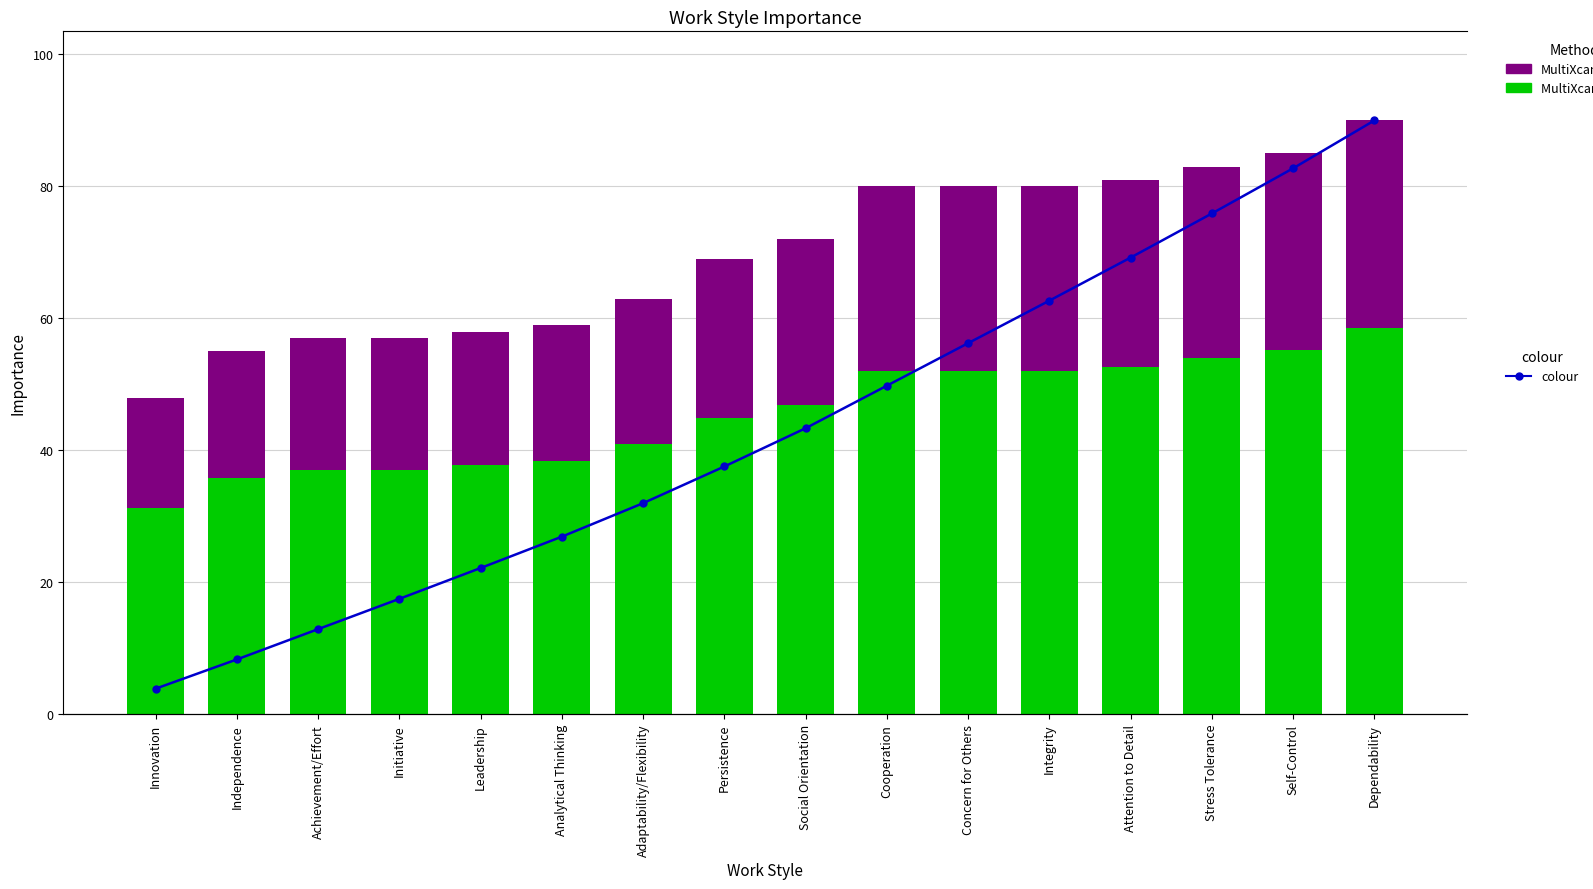

Is it true that MultiXcan + Enloc equals 55.9 at Innovation?

False